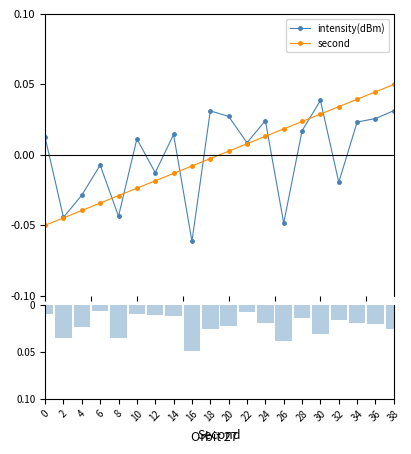

Does the chart contain stacked bars?

No